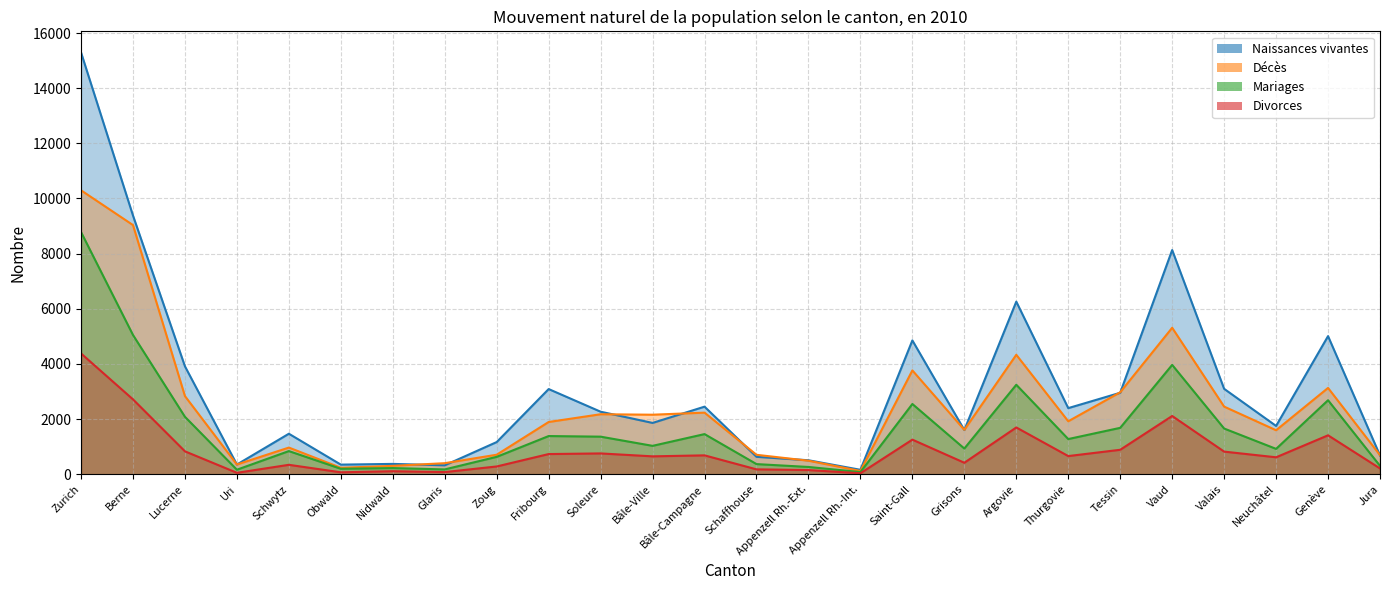

True or false: Mariages has more than 1 points higher than both neighbors.

True